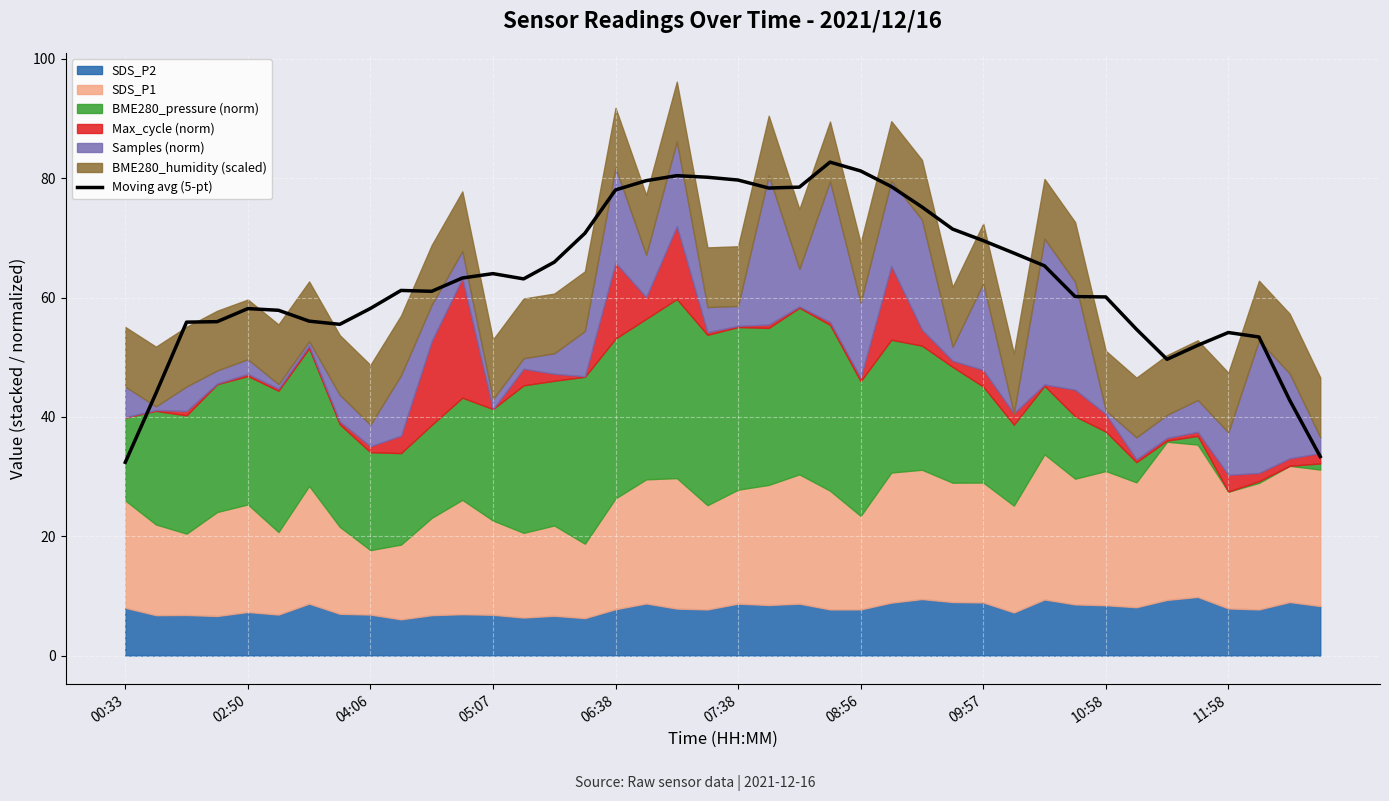

What is the maximum value for Moving avg (5-pt)?

82.7